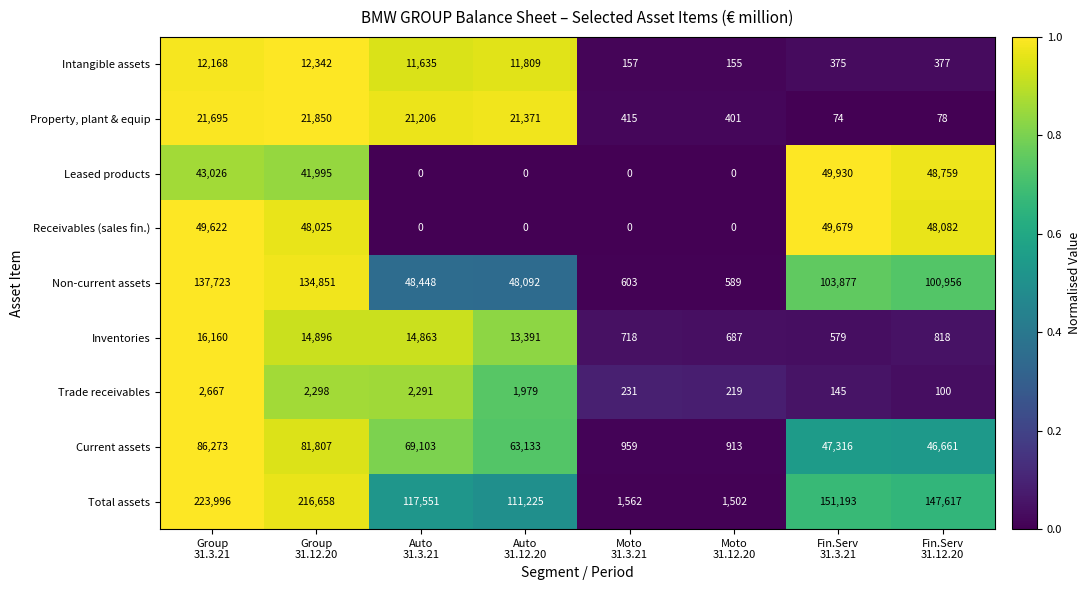

What is the difference between the highest and lowest values at Auto
31.3.21?

117551